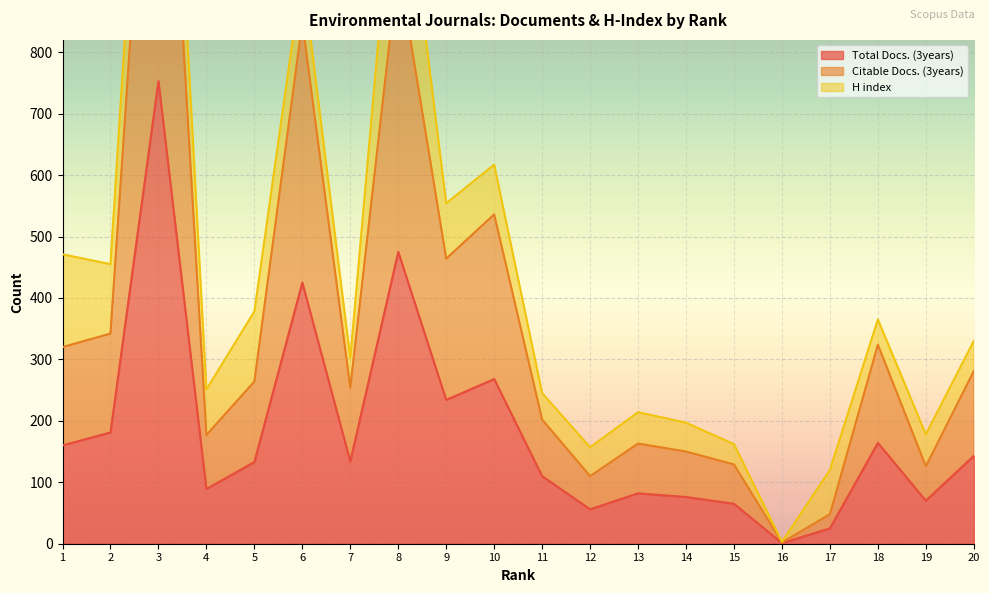

Is it true that Citable Docs. (3years) equals 478 at 1?

False